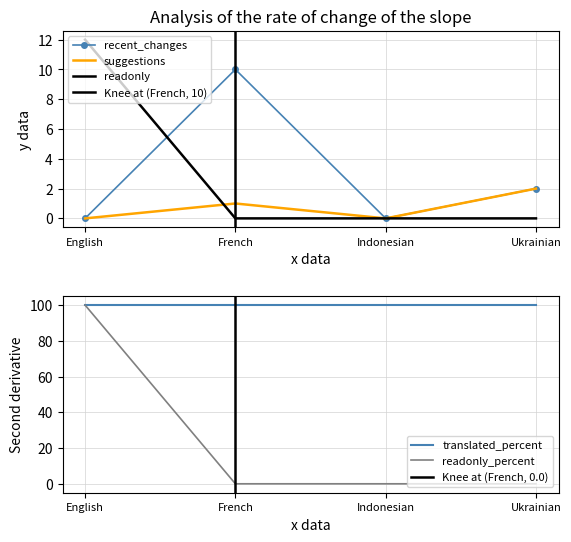

Is it true that readonly_percent equals 0 at Ukrainian?

True